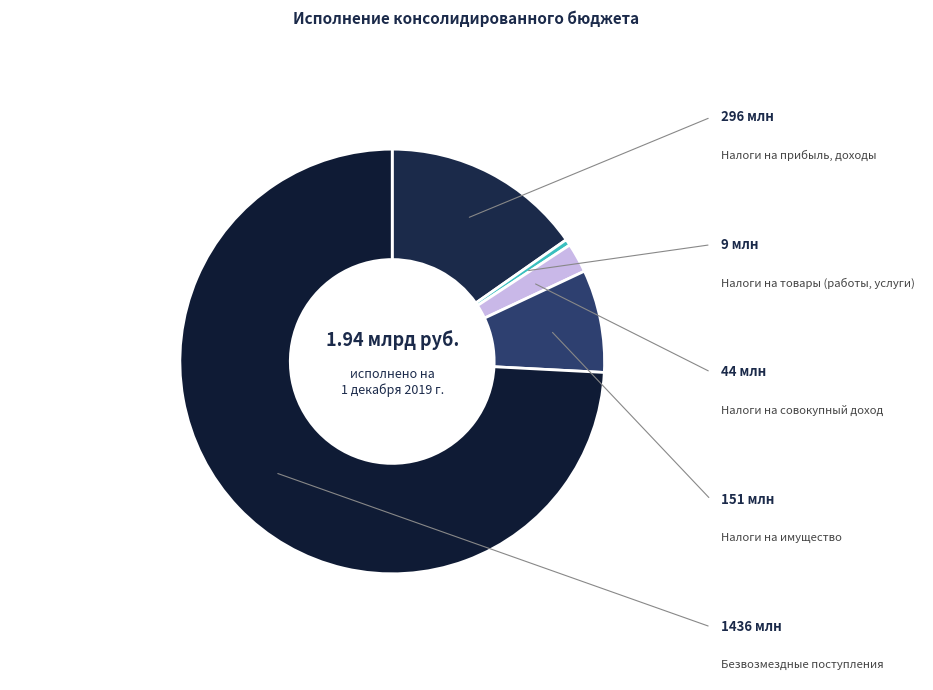

Count the number of slices in the pie.

5